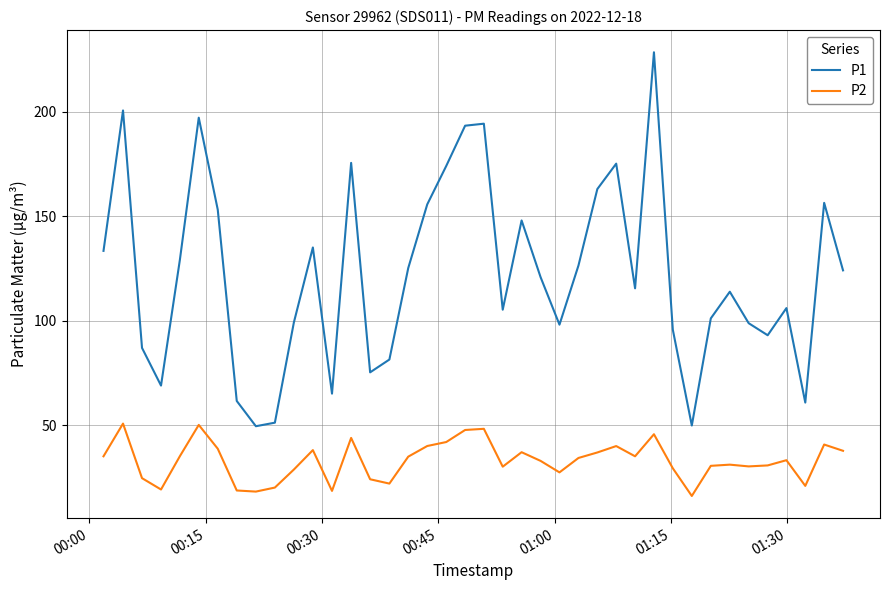

At how many categories does at least one series exceed 162?

9